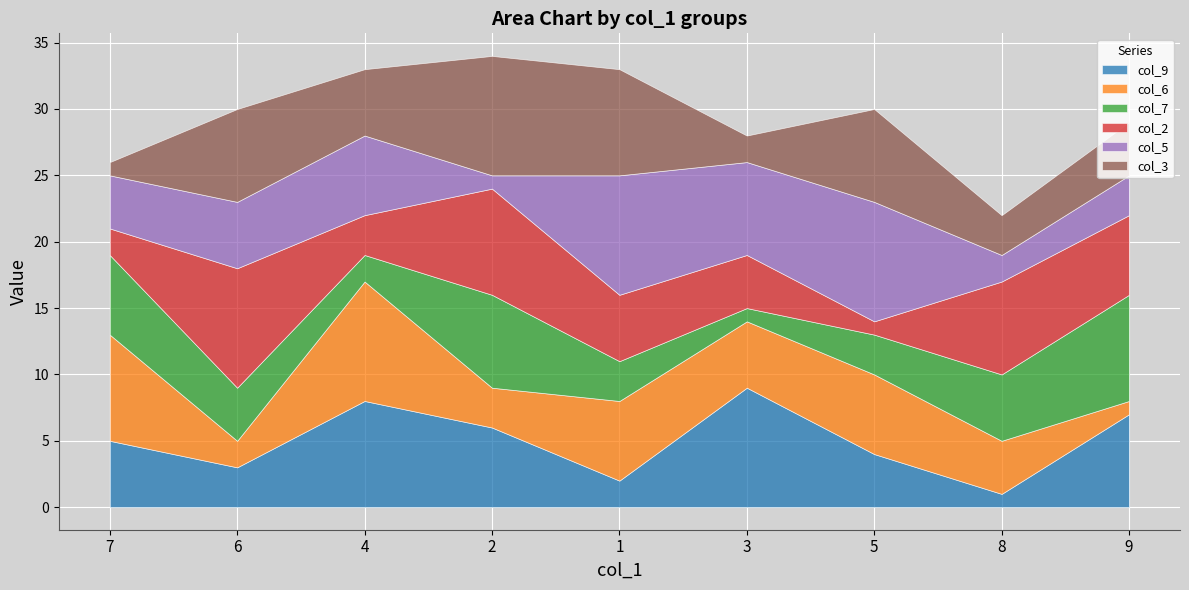

What is the sum of all col_5 values?

46